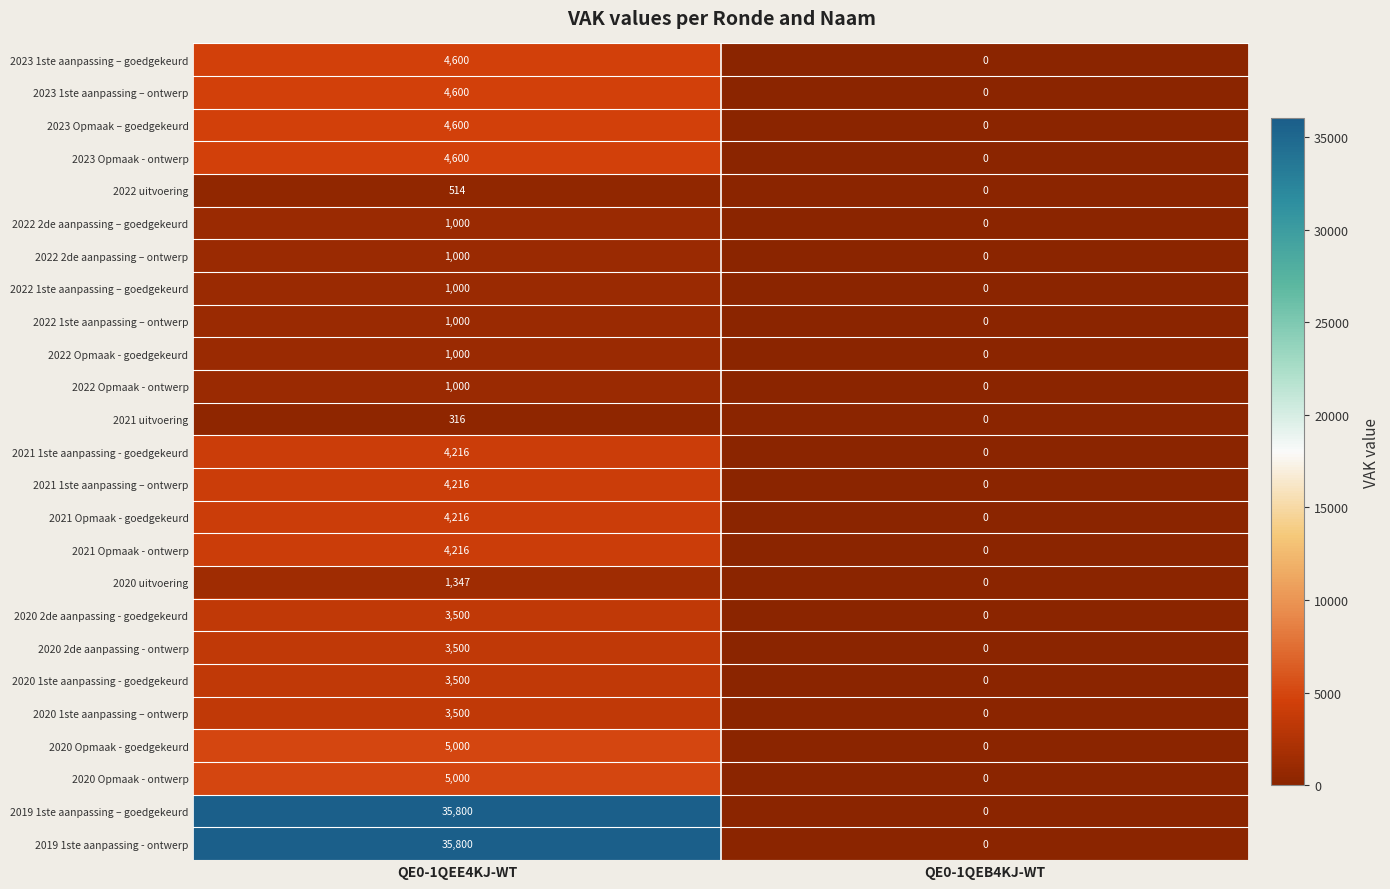

True or false: 2022 Opmaak - ontwerp has a value of 1000 at QE0-1QEE4KJ-WT.

True